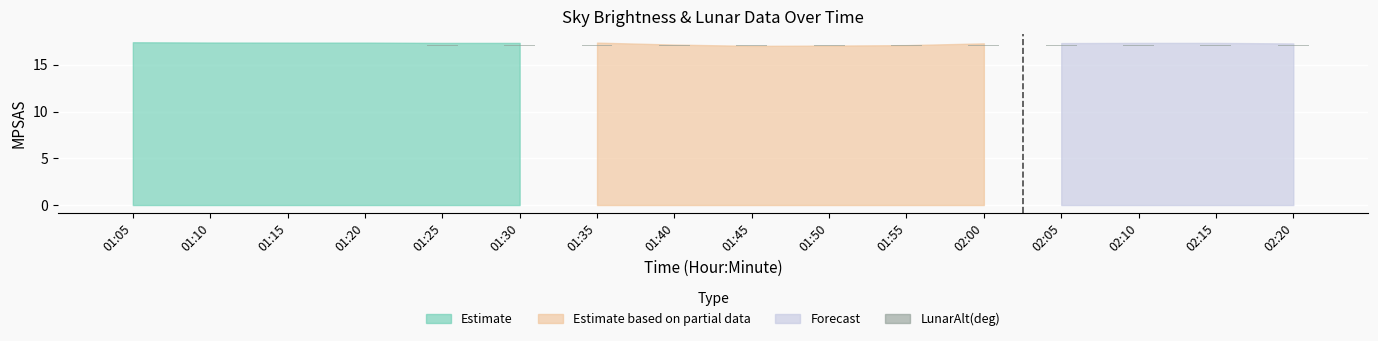

What is the change in value from 01:50 to 02:20?

-0.1